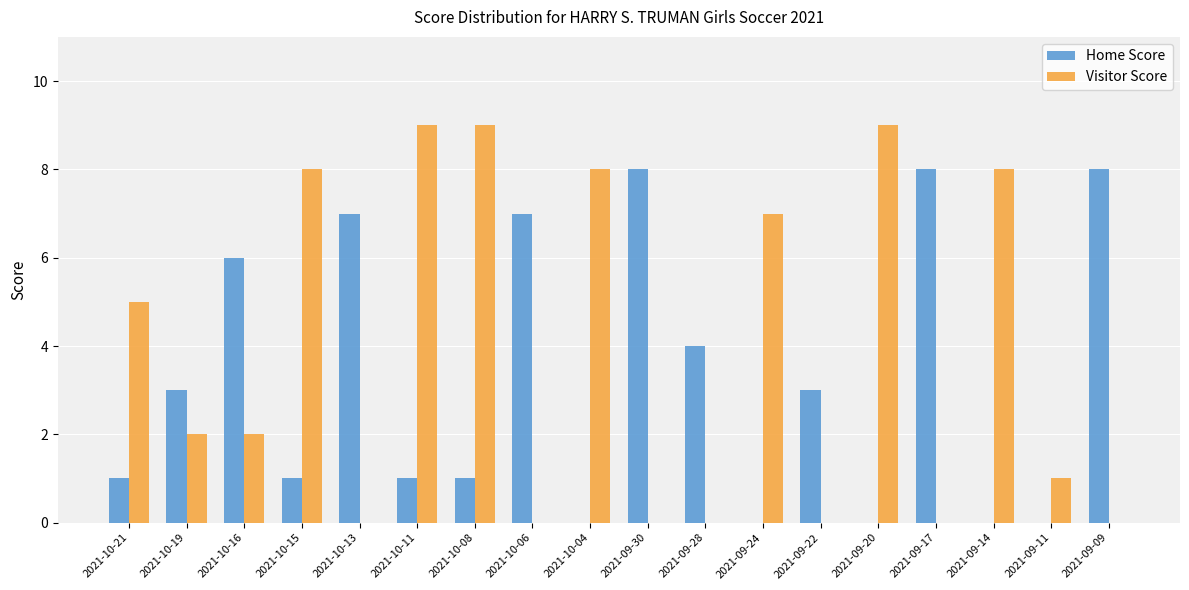

Count the Home Score values in the range 0 to 7.

15